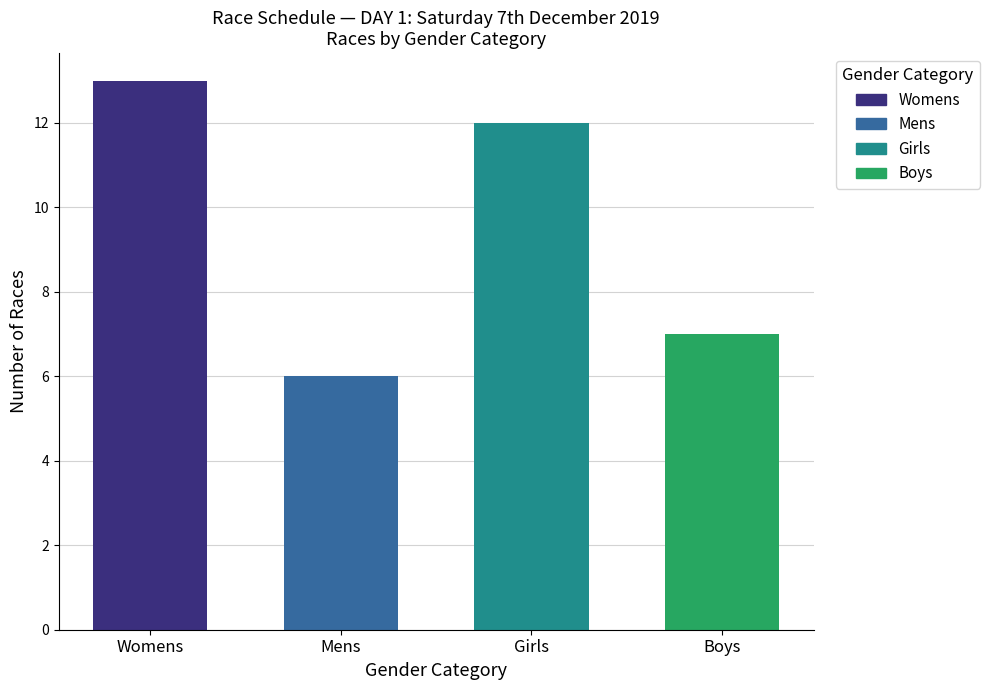

What is the sum of all values?

38